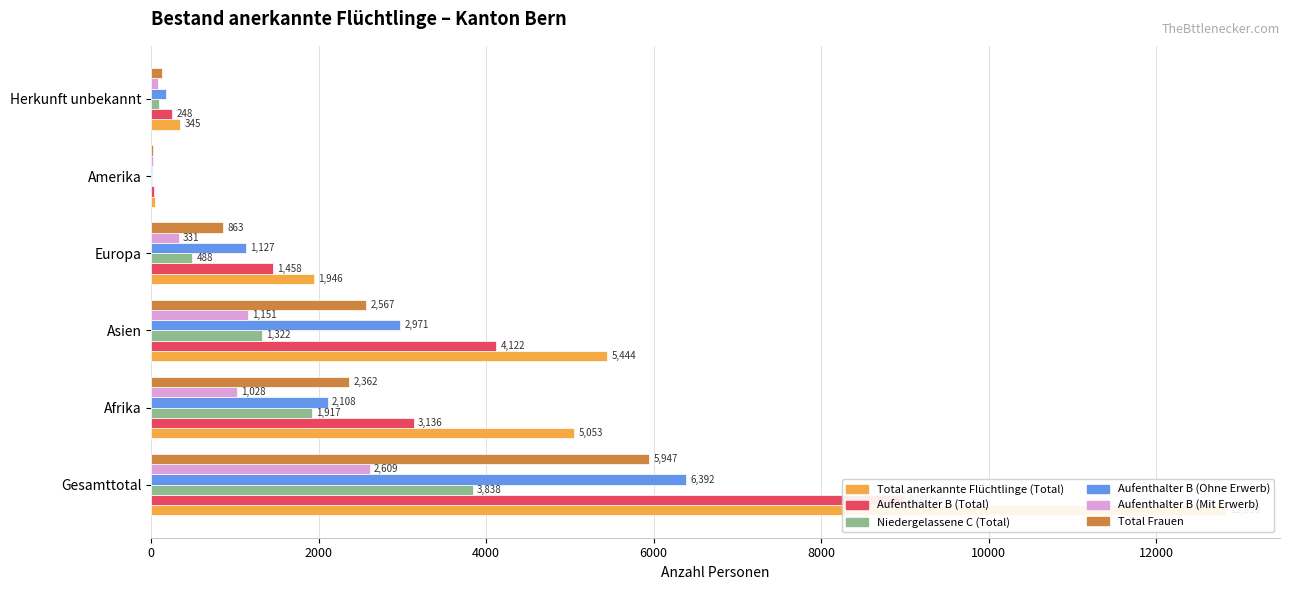

At how many categories does at least one series exceed 3721?

3